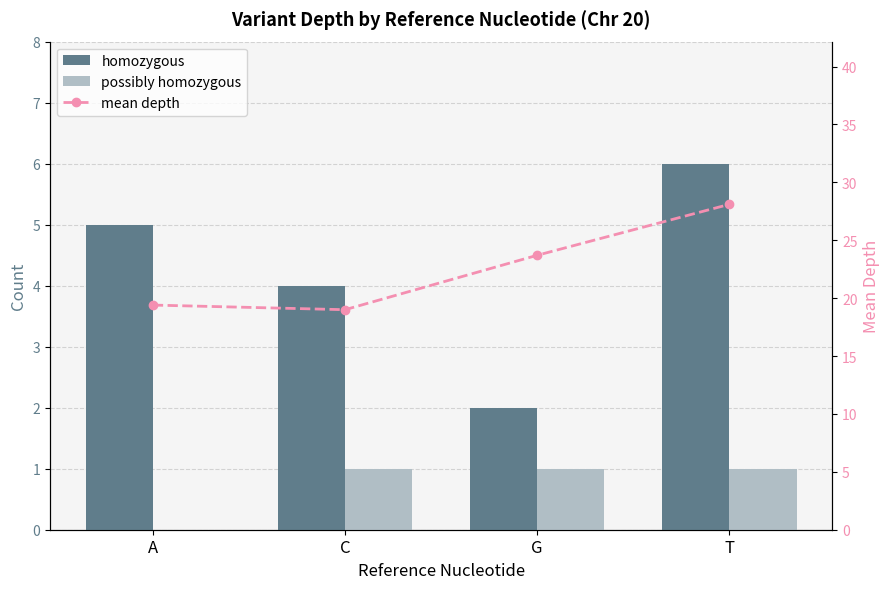

True or false: homozygous has a value of 10.4 at T.

False